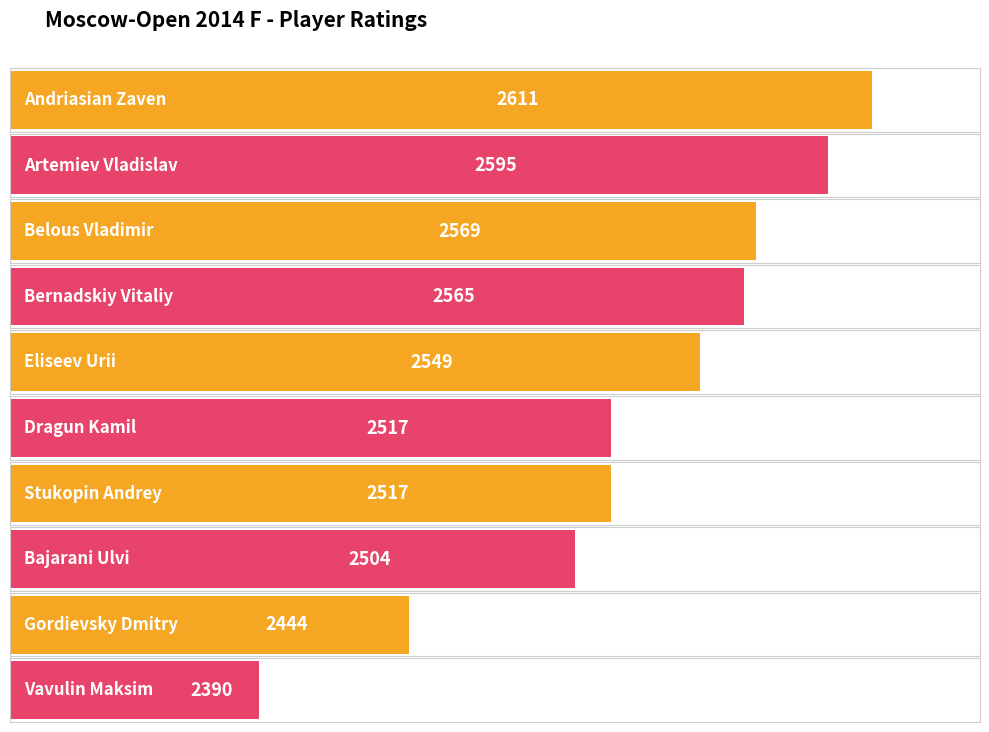

What is the maximum value shown in the chart?

2611